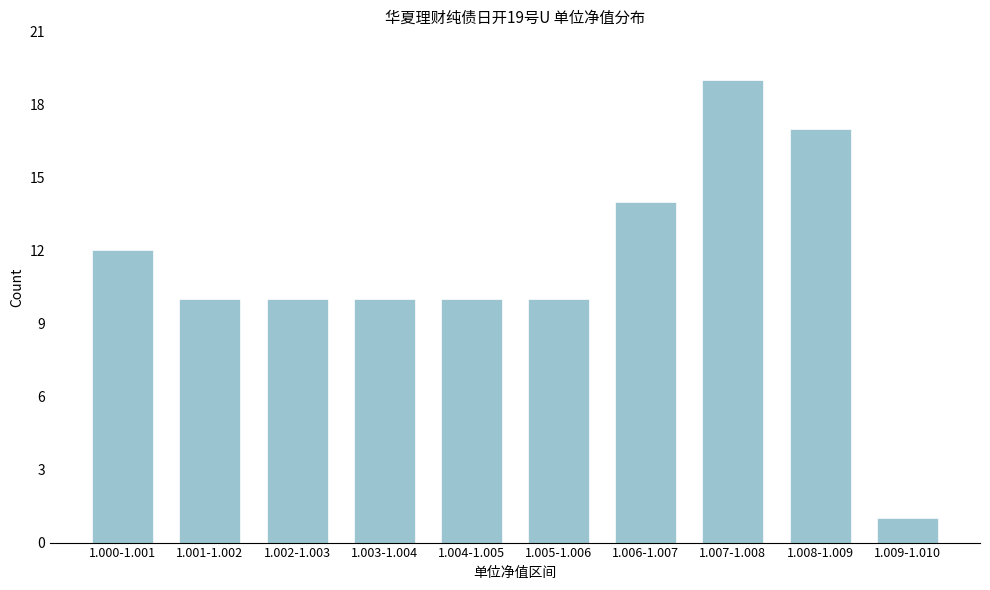

Reading left to right, extract all data points from this chart.

1.000-1.001=12	1.001-1.002=10	1.002-1.003=10	1.003-1.004=10	1.004-1.005=10	1.005-1.006=10	1.006-1.007=14	1.007-1.008=19	1.008-1.009=17	1.009-1.010=1